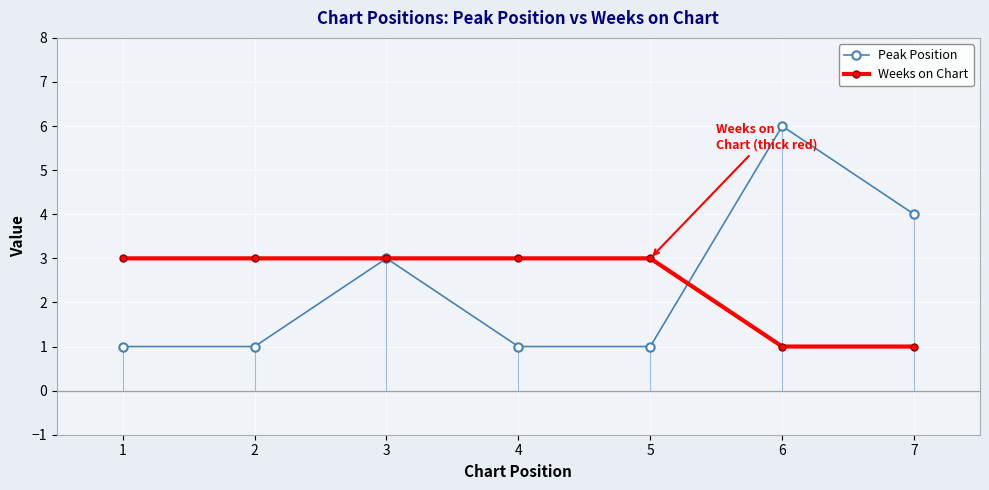

At which category is the sum across all series the highest?

6